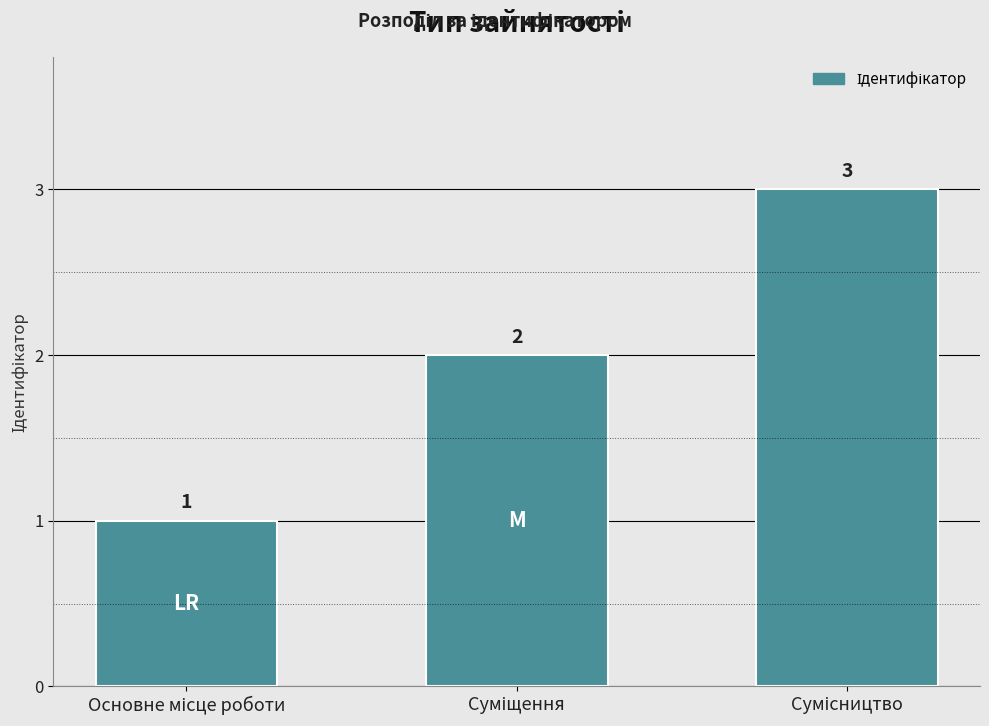

What is the greatest value displayed?

3